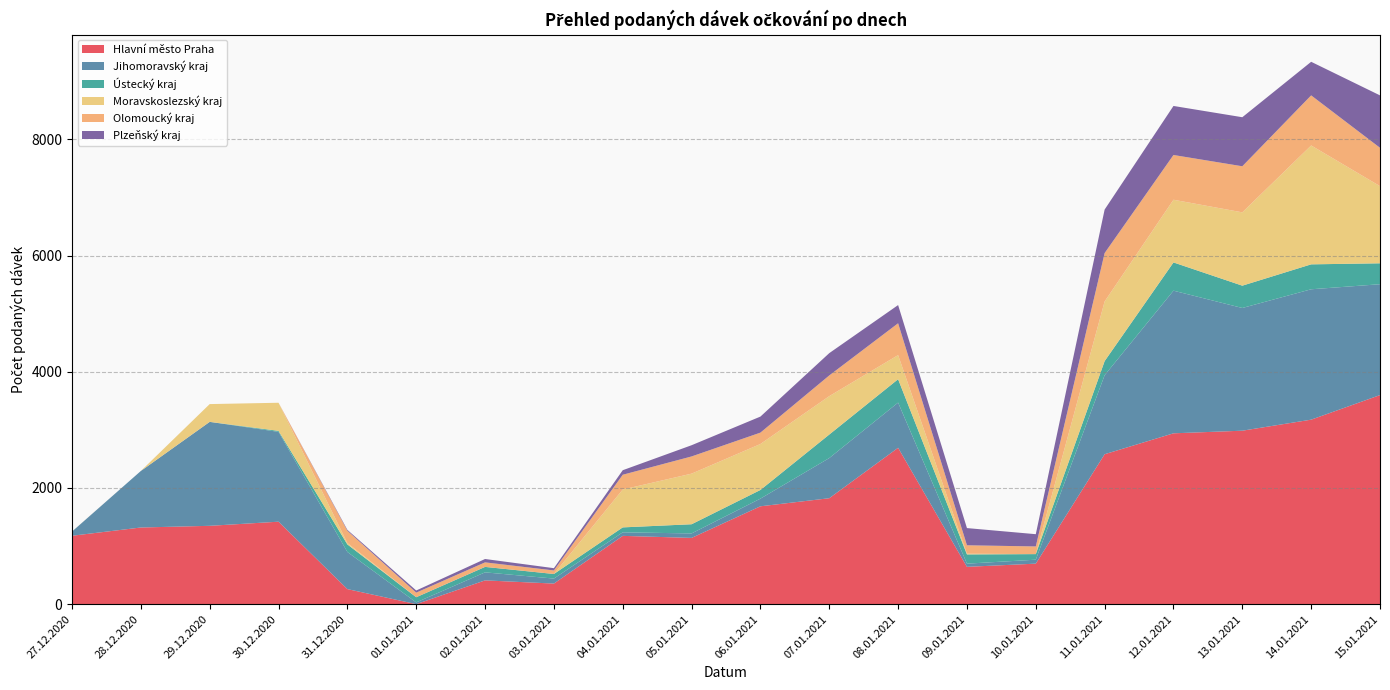

Reading left to right, extract all data points from this chart.

Hlavní město Praha: 27.12.2020=1177	28.12.2020=1319	29.12.2020=1348	30.12.2020=1419	31.12.2020=259	01.01.2021=0	02.01.2021=409	03.01.2021=354	04.01.2021=1175	05.01.2021=1140	06.01.2021=1684	07.01.2021=1823	08.01.2021=2691	09.01.2021=642	10.01.2021=697	11.01.2021=2580	12.01.2021=2940	13.01.2021=2985	14.01.2021=3175	15.01.2021=3598
Jihomoravský kraj: 27.12.2020=72	28.12.2020=973	29.12.2020=1789	30.12.2020=1546	31.12.2020=639	01.01.2021=30	02.01.2021=138	03.01.2021=86	04.01.2021=61	05.01.2021=77	06.01.2021=132	07.01.2021=691	08.01.2021=778	09.01.2021=55	10.01.2021=68	11.01.2021=1360	12.01.2021=2455	13.01.2021=2112	14.01.2021=2244	15.01.2021=1908
Ústecký kraj: 27.12.2020=0	28.12.2020=0	29.12.2020=0	30.12.2020=17	31.12.2020=130	01.01.2021=89	02.01.2021=94	03.01.2021=79	04.01.2021=85	05.01.2021=158	06.01.2021=149	07.01.2021=405	08.01.2021=402	09.01.2021=159	10.01.2021=96	11.01.2021=243	12.01.2021=486	13.01.2021=384	14.01.2021=429	15.01.2021=360
Moravskoslezský kraj: 27.12.2020=1	28.12.2020=0	29.12.2020=306	30.12.2020=484	31.12.2020=24	01.01.2021=0	02.01.2021=0	03.01.2021=0	04.01.2021=652	05.01.2021=871	06.01.2021=791	07.01.2021=661	08.01.2021=415	09.01.2021=12	10.01.2021=0	11.01.2021=1026	12.01.2021=1079	13.01.2021=1262	14.01.2021=2046	15.01.2021=1328
Olomoucký kraj: 27.12.2020=0	28.12.2020=0	29.12.2020=0	30.12.2020=0	31.12.2020=211	01.01.2021=79	02.01.2021=78	03.01.2021=61	04.01.2021=254	05.01.2021=296	06.01.2021=196	07.01.2021=356	08.01.2021=548	09.01.2021=145	10.01.2021=132	11.01.2021=833	12.01.2021=770	13.01.2021=793	14.01.2021=862	15.01.2021=660
Plzeňský kraj: 27.12.2020=0	28.12.2020=0	29.12.2020=0	30.12.2020=0	31.12.2020=15	01.01.2021=37	02.01.2021=58	03.01.2021=39	04.01.2021=78	05.01.2021=193	06.01.2021=276	07.01.2021=384	08.01.2021=313	09.01.2021=296	10.01.2021=211	11.01.2021=749	12.01.2021=844	13.01.2021=844	14.01.2021=578	15.01.2021=902